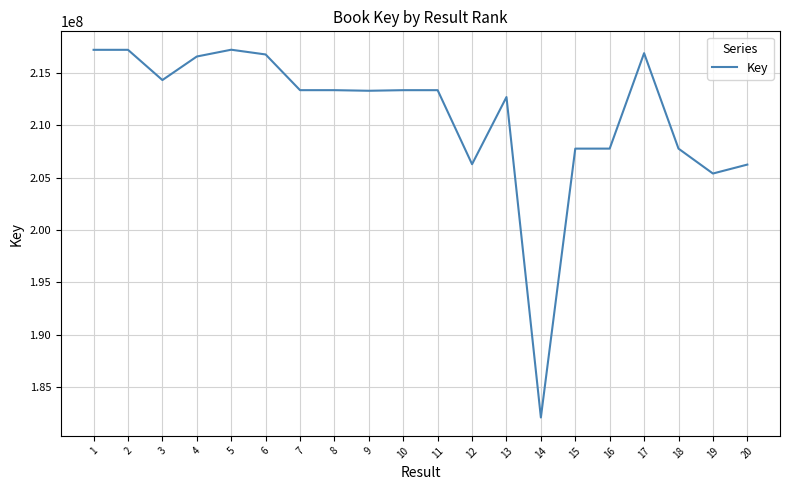

What is the difference between the values at 6 and 19?

11380129